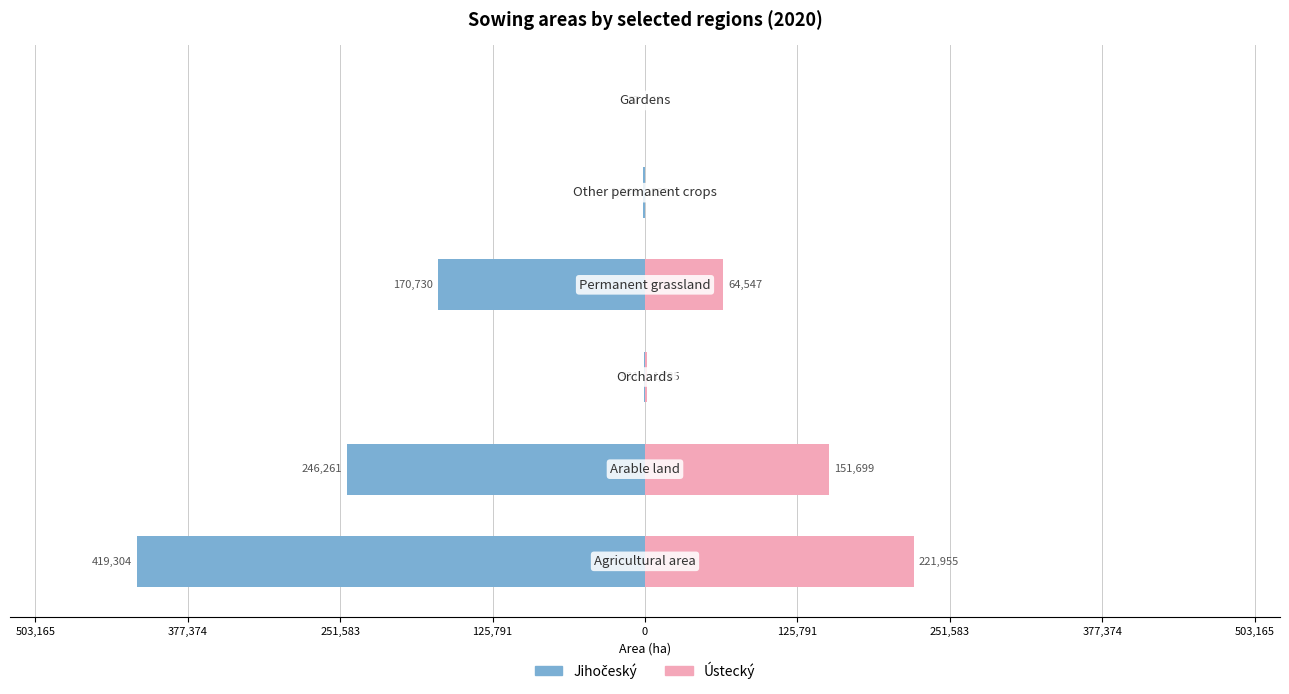

Reading left to right, transcribe all the data shown in this chart.

Jihočeský: -419304.3	-246260.6	-931.5	-170729.8	-1345.8	-36.8
Ústecký: 221955.2	151698.7	1785.4	64546.7	368.6	17.9